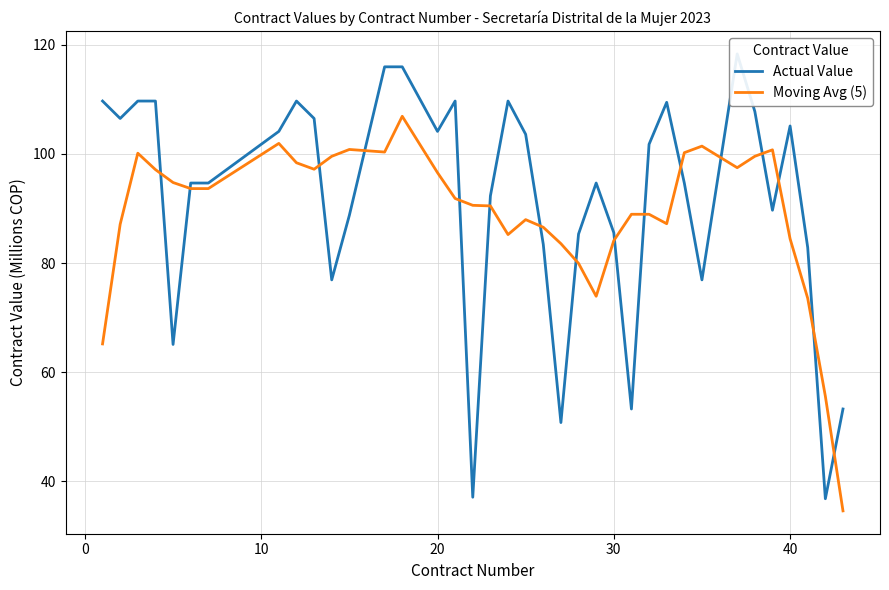

What is the lowest value of the Moving Avg (5) series?

34.6